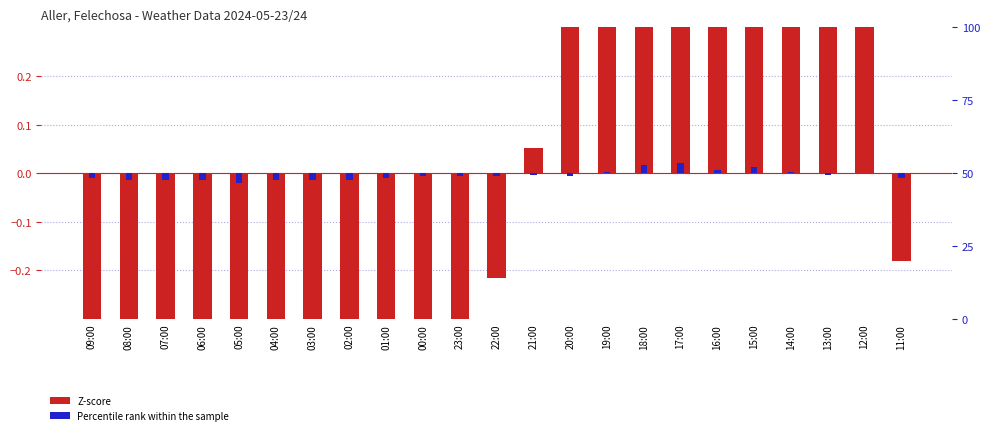

What is the label of the 4th bar from the right?

14:00